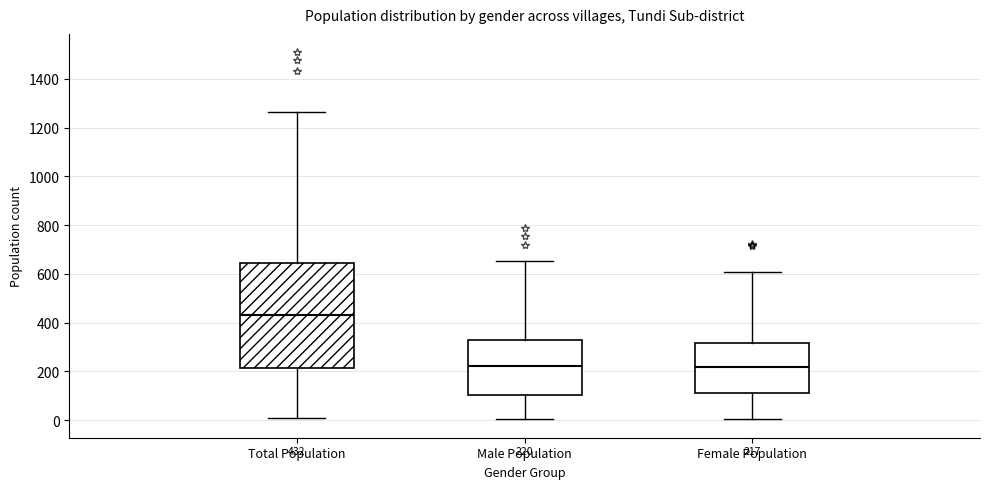

Which box is the tallest, from its lower edge to its upper edge?

Total Population